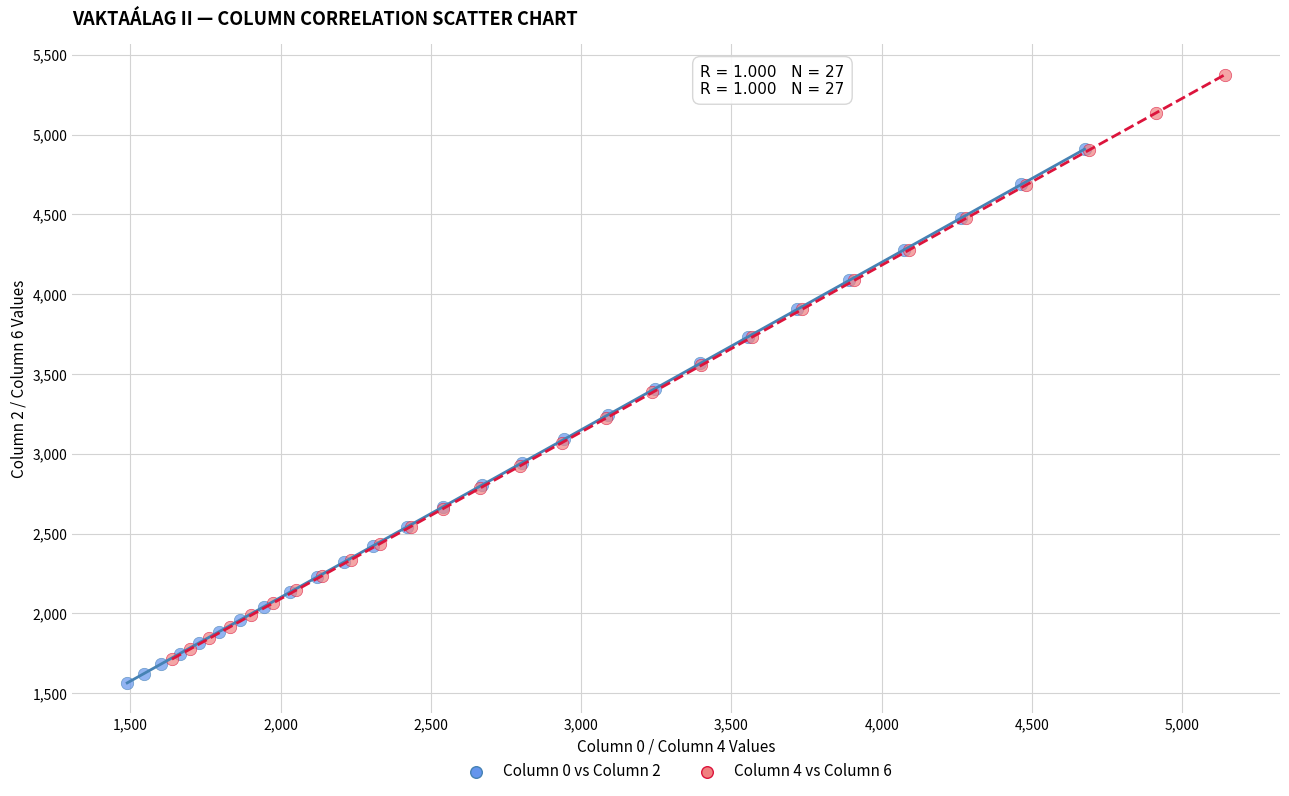

Which series has the widest spread of Y values?

Column 4 vs Column 6